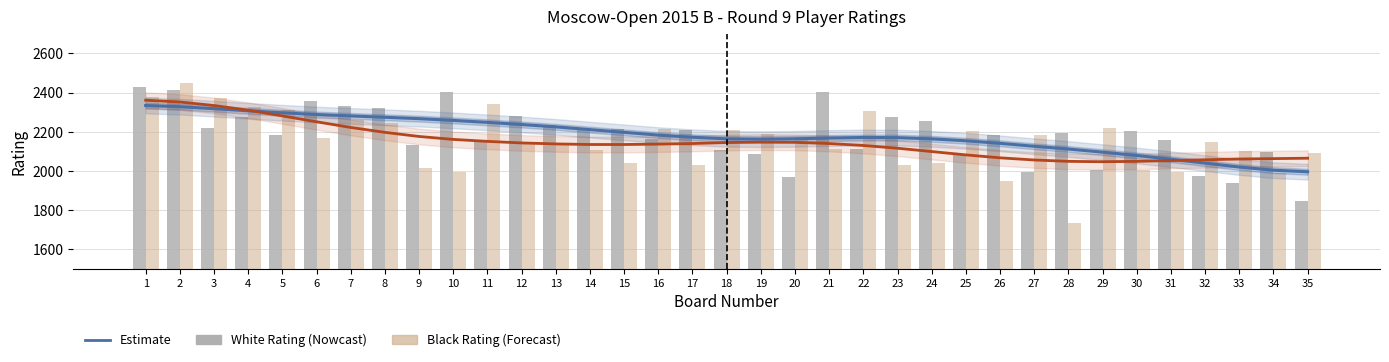

Is the value of Estimate (White) at 10 greater than the value of Black Rating at 26?

Yes